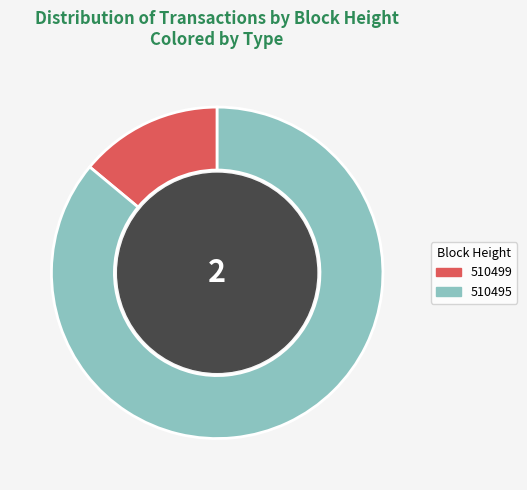

Rank the categories by value from highest to lowest.

510495, 510499